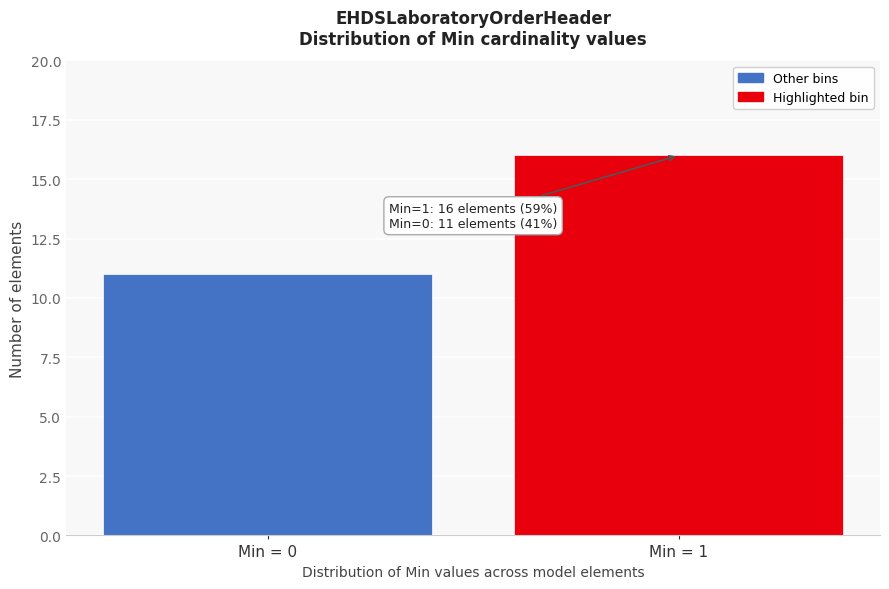

Reading left to right, list all the values displayed in this chart.

Min = 0=11	Min = 1=16